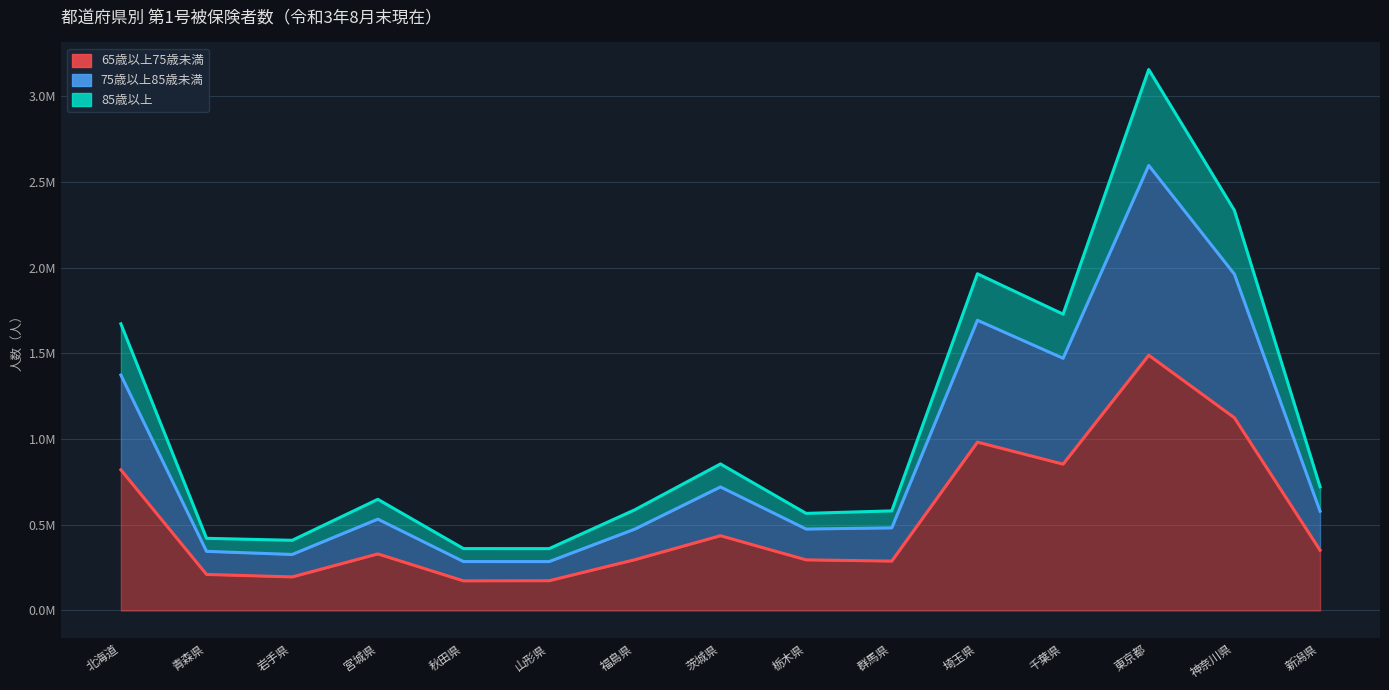

True or false: 75歳以上85歳未満 and 65歳以上75歳未満 cross at least once.

False